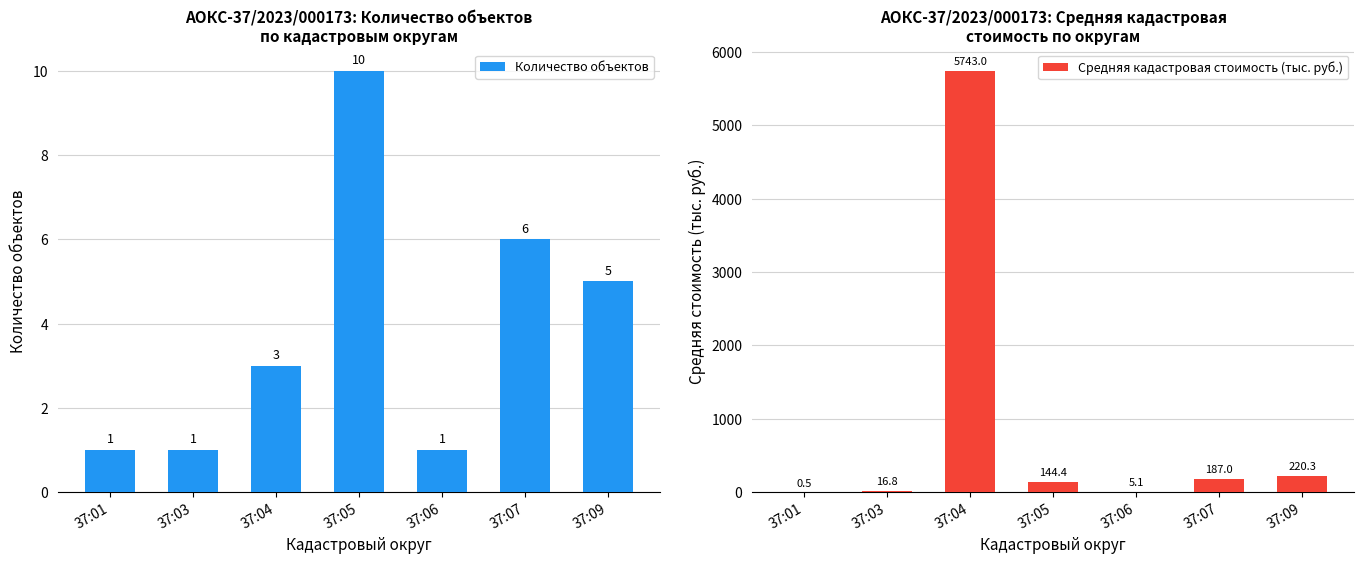

Is the value of Средняя кадастровая стоимость (тыс. руб.) at 37:03 greater than the value of Количество объектов at 37:01?

Yes